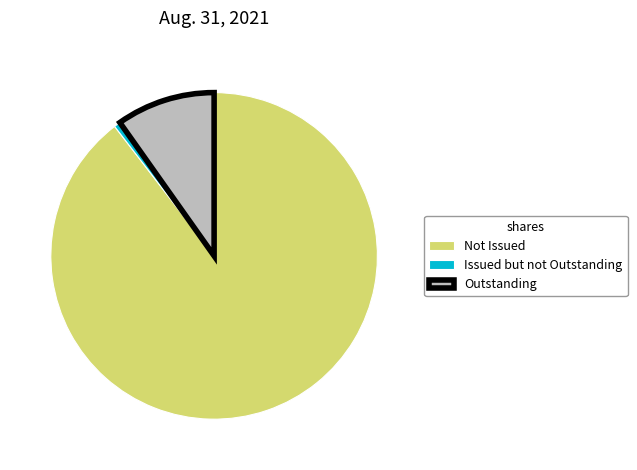

Is there a majority slice in this chart?

Yes